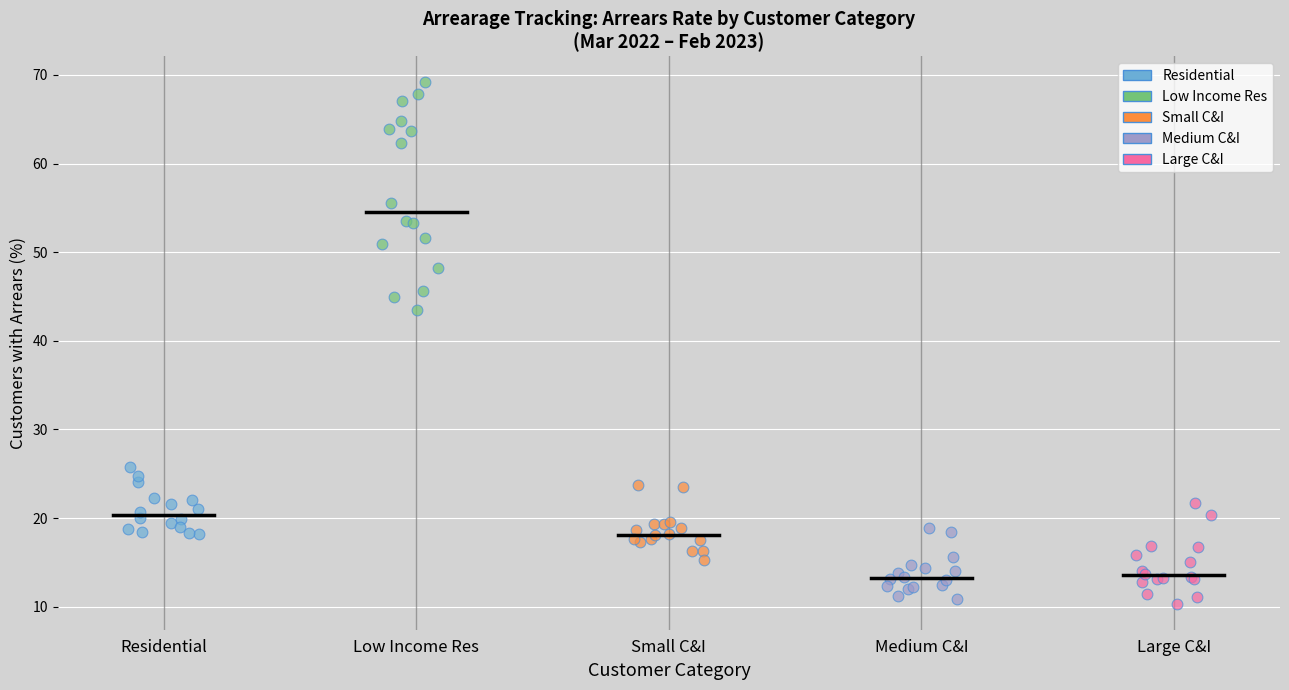

Which series has the largest Y range (max minus min)?

Low Income Res